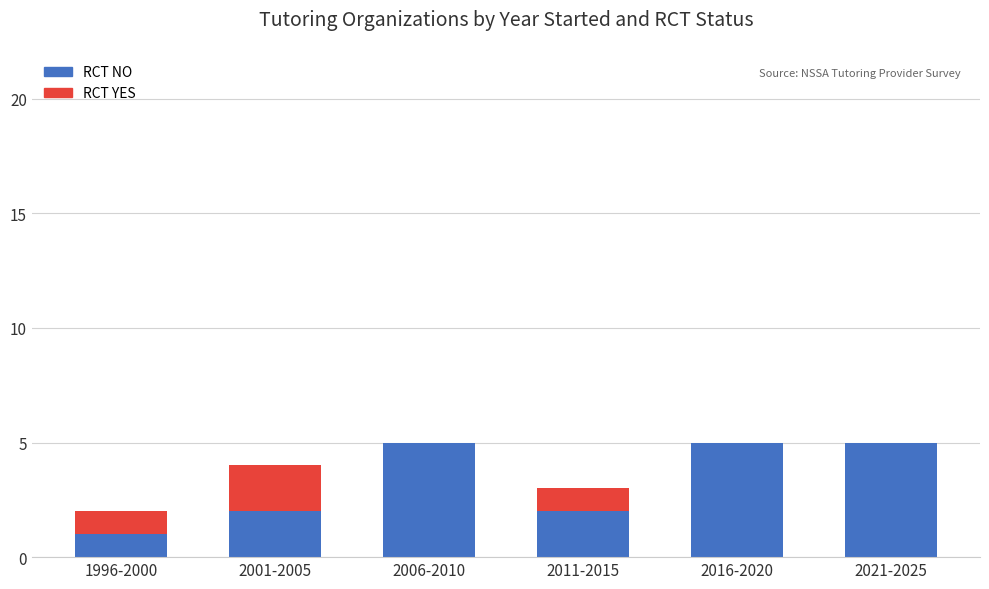

What is the total value across all series at 2016-2020?

5